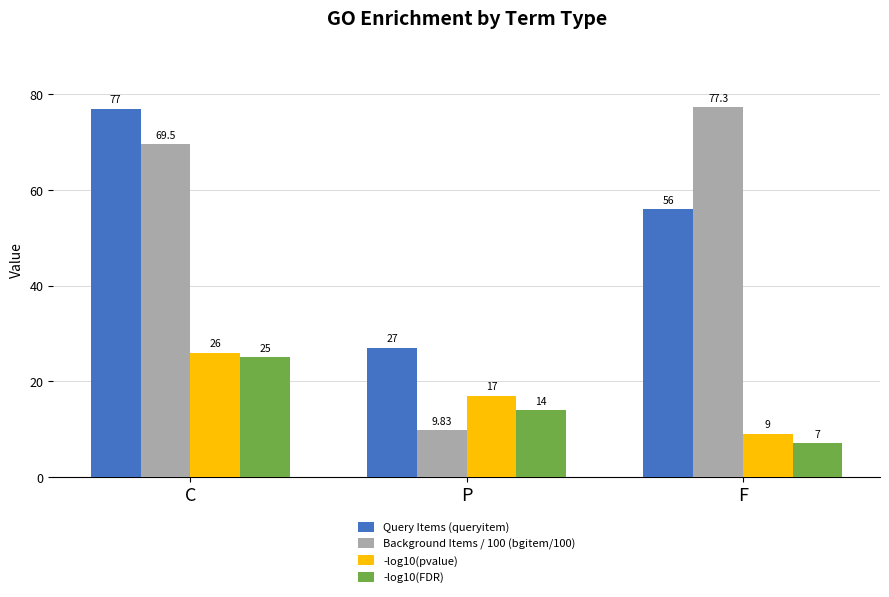

Rank the series at C from highest to lowest value.

Query Items (queryitem), Background Items / 100 (bgitem/100), -log10(pvalue), -log10(FDR)